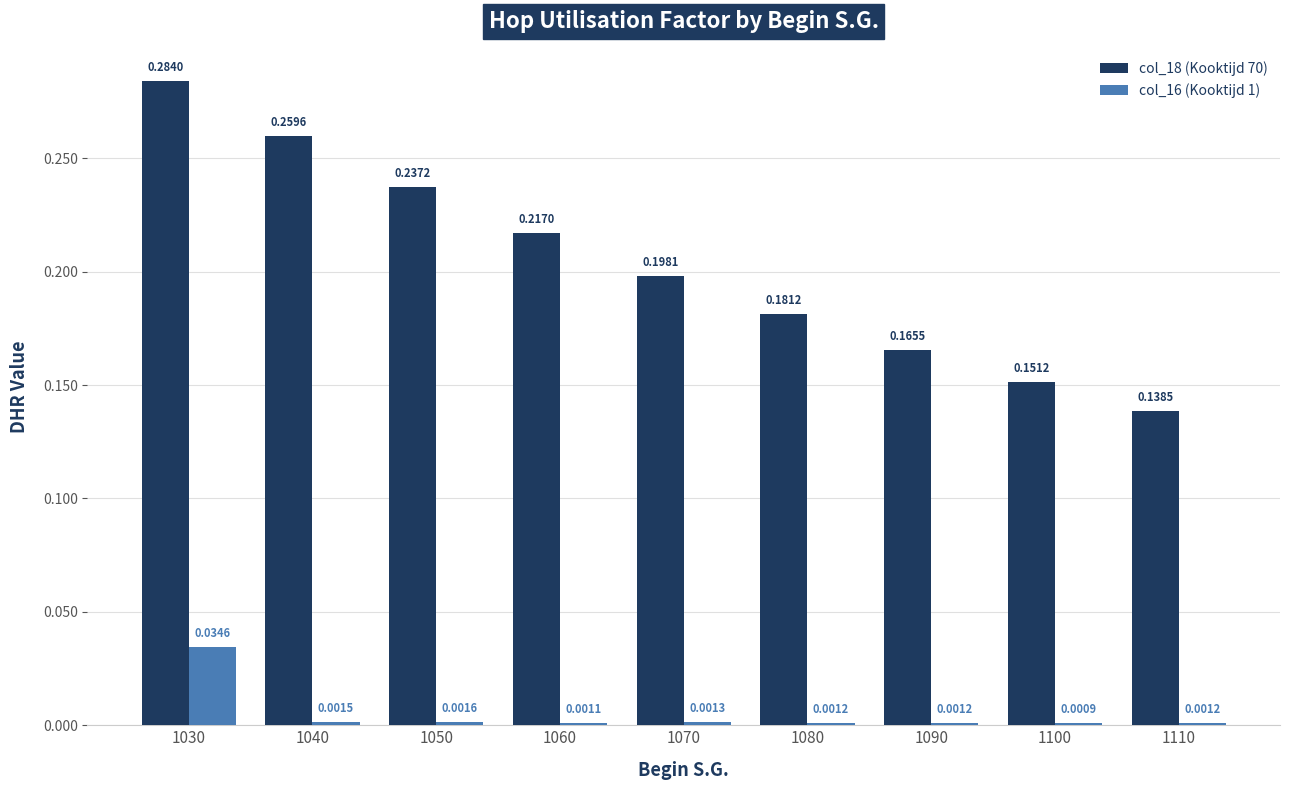

Which series has the largest total across all categories?

col_18 (Kooktijd 70)